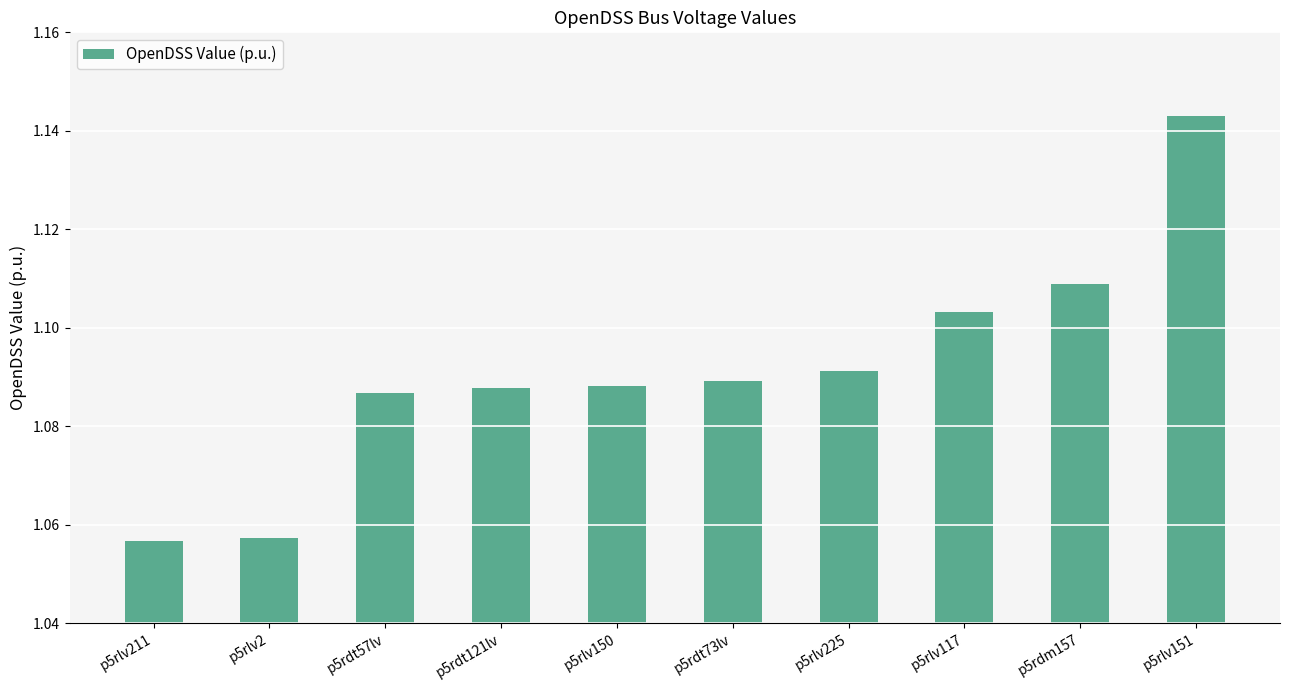

Between p5rlv151 and p5rlv2, which is larger?

p5rlv151